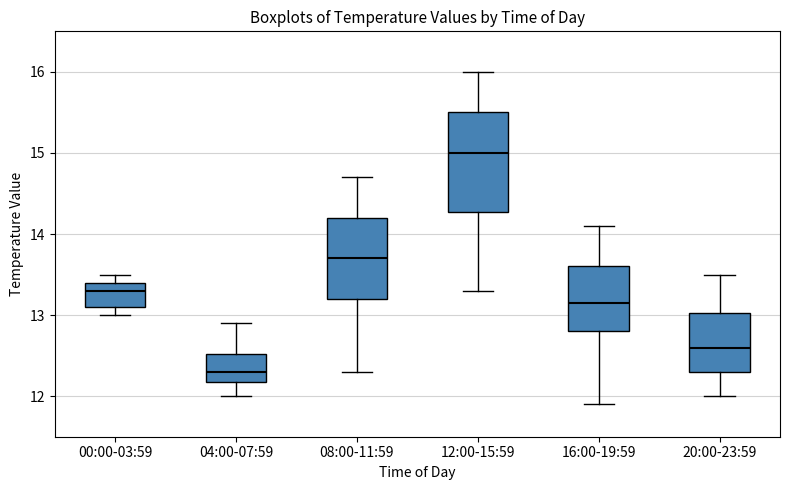

Where is the upper edge of the box for 16:00-19:59 on the y-axis? The values are not printed on the chart, so give them approximately, as read against the axis.

13.6